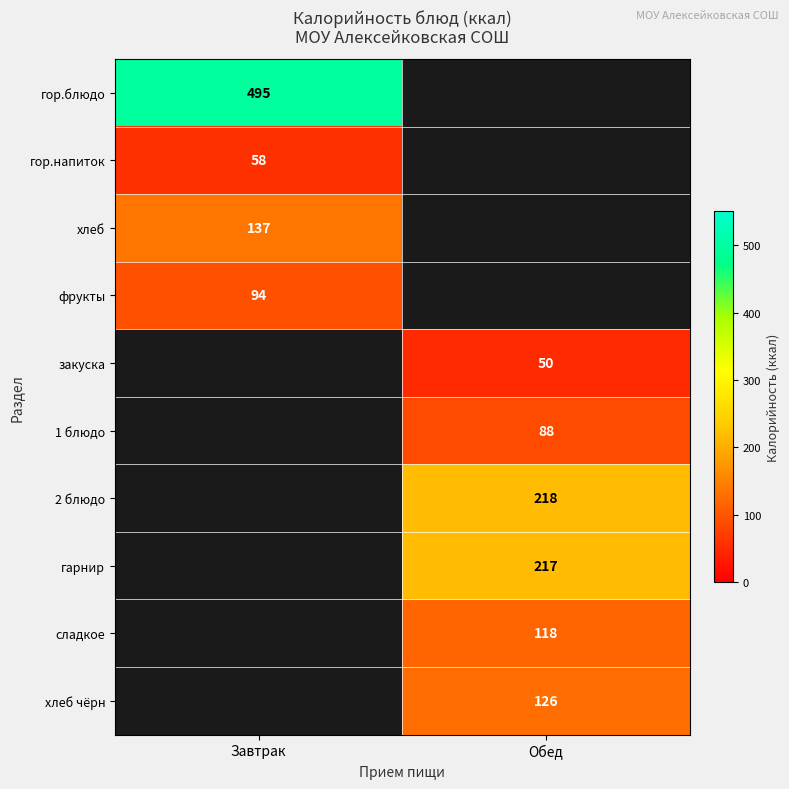

Between Завтрак and Обед, which is larger?

Обед